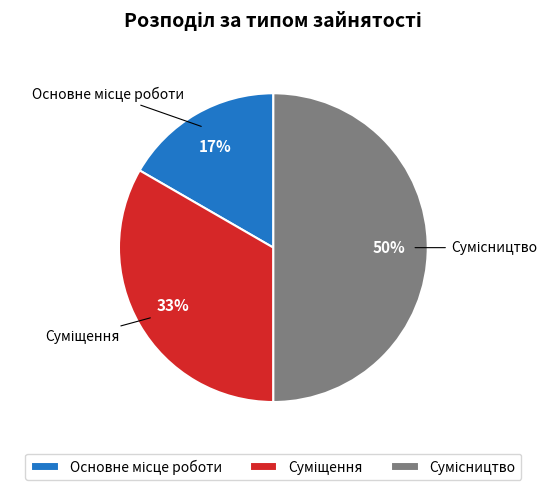

To the nearest percent, what is the average slice percentage?

33%